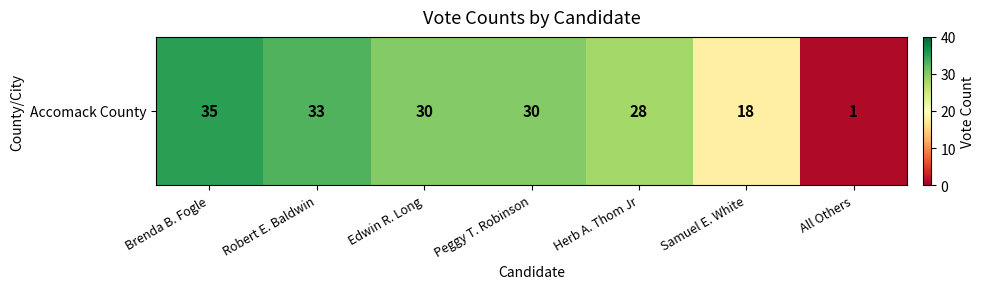

How many data points does each series have?

7